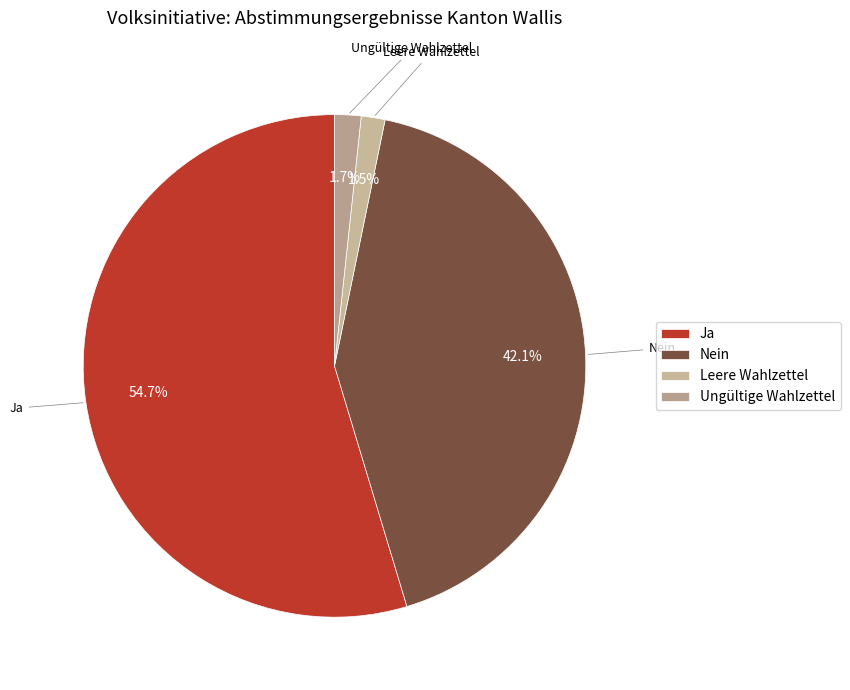

Between Ungültige Wahlzettel and Nein, which is larger?

Nein